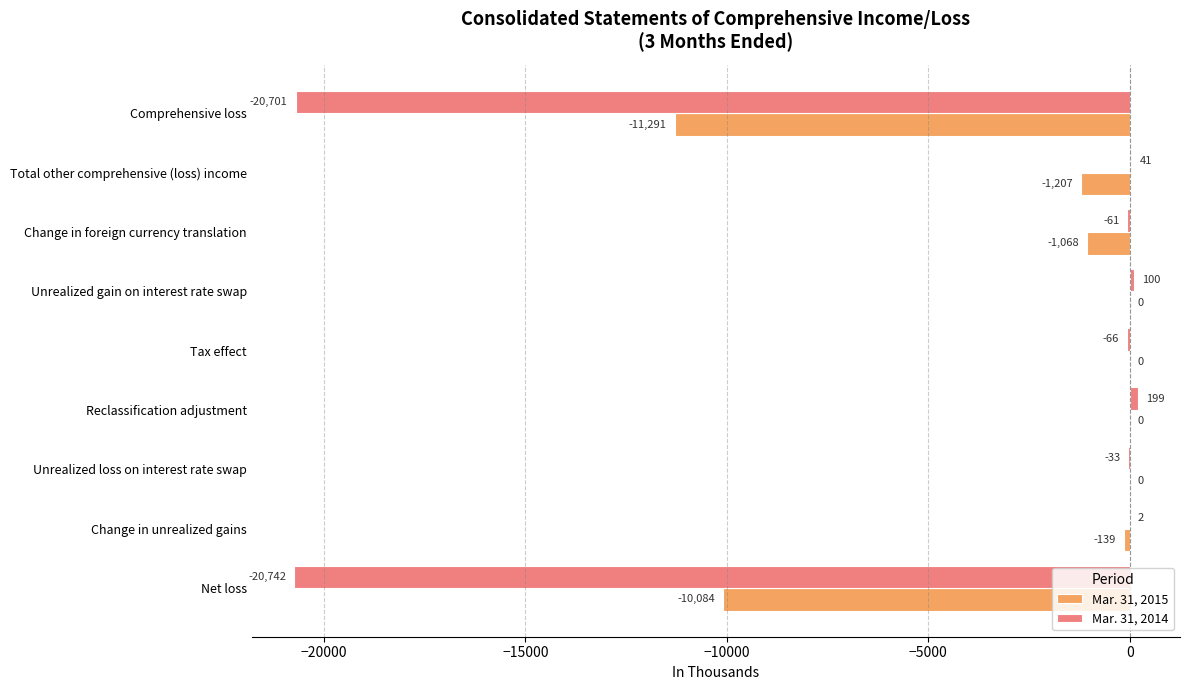

The Mar. 31, 2014 series shows -20701 at Comprehensive loss. True or false?

True